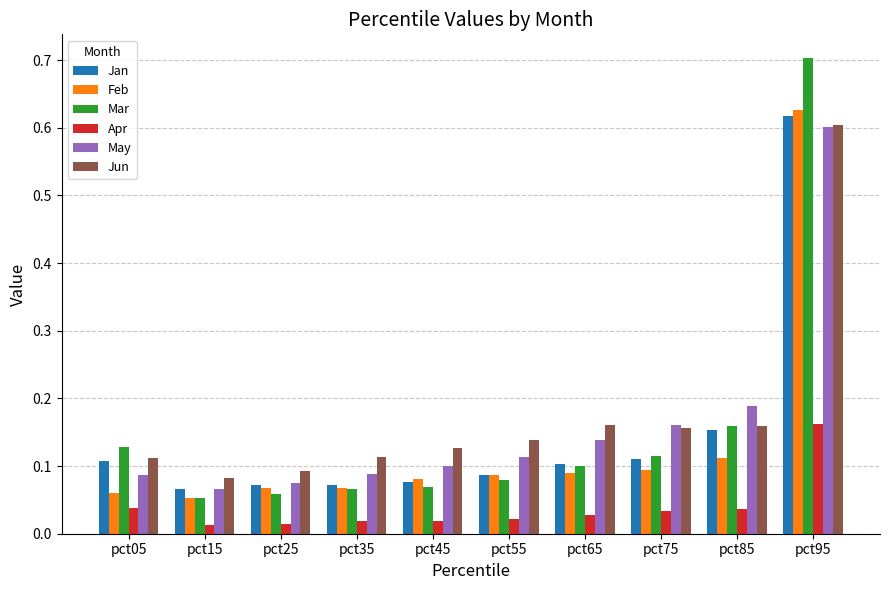

What is the sum of all Apr values?

0.4